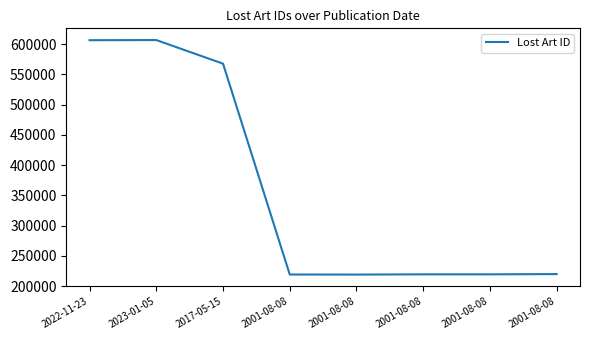

Where is the data nearest to the value 412855?

2017-05-15